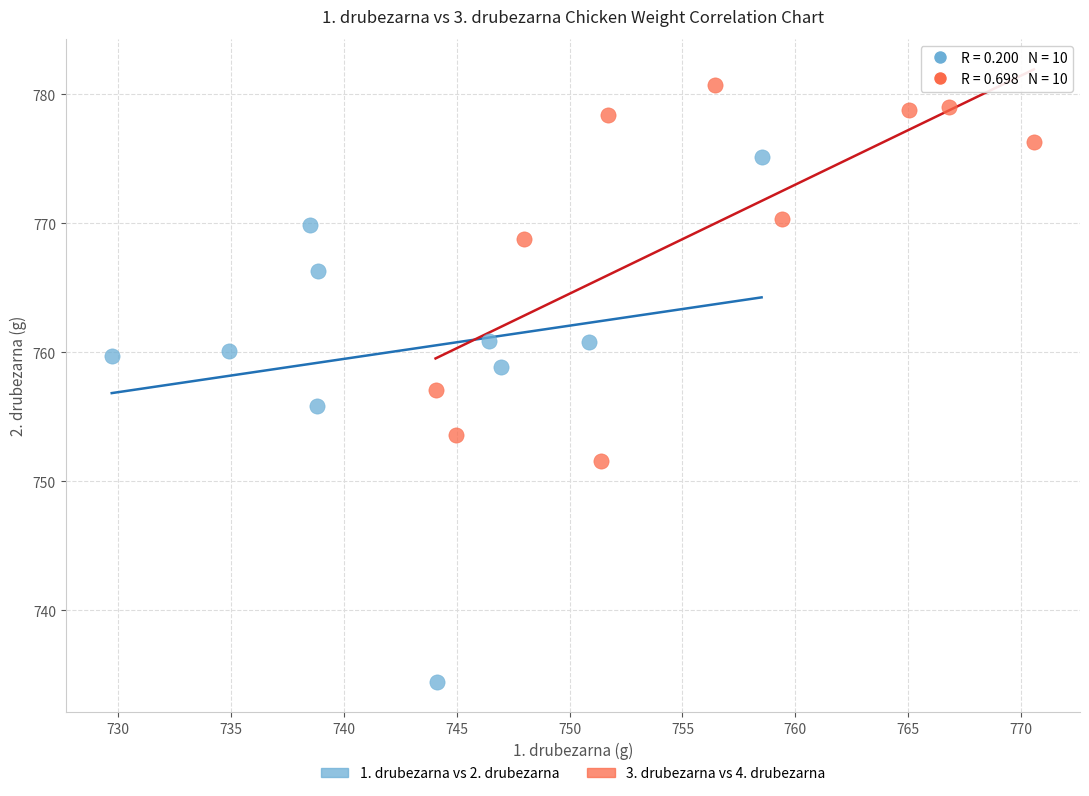

Which series contains the lowest Y value?

1. drubezarna vs 2. drubezarna